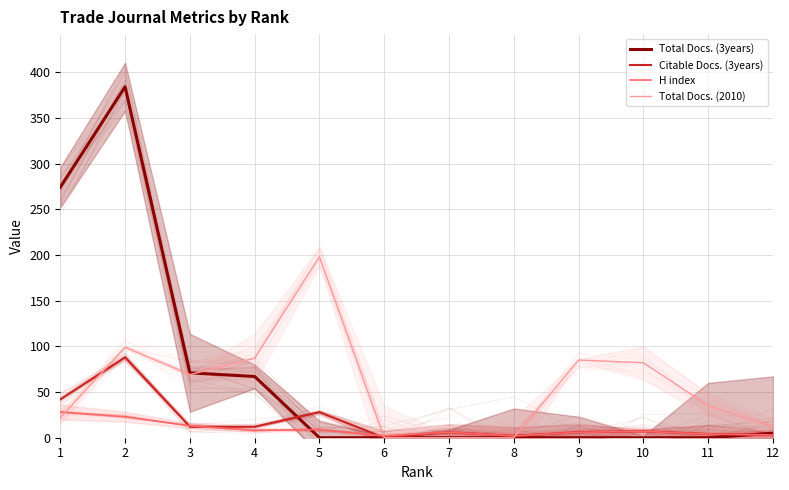

How many interior local valleys does the Total Docs. (2010) series have?

1